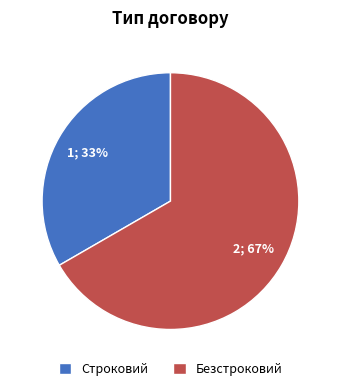

What is the ratio of the value at Безстроковий to the value at Строковий?

2.0